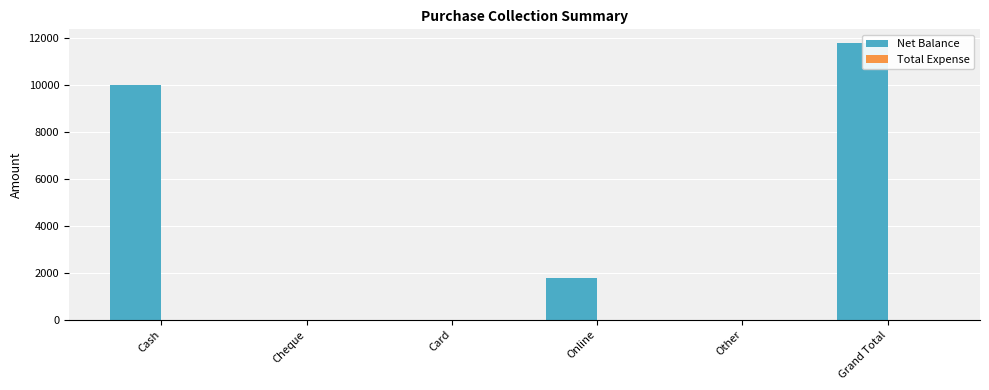

The value of Net Balance at Other is 0. True or false?

True